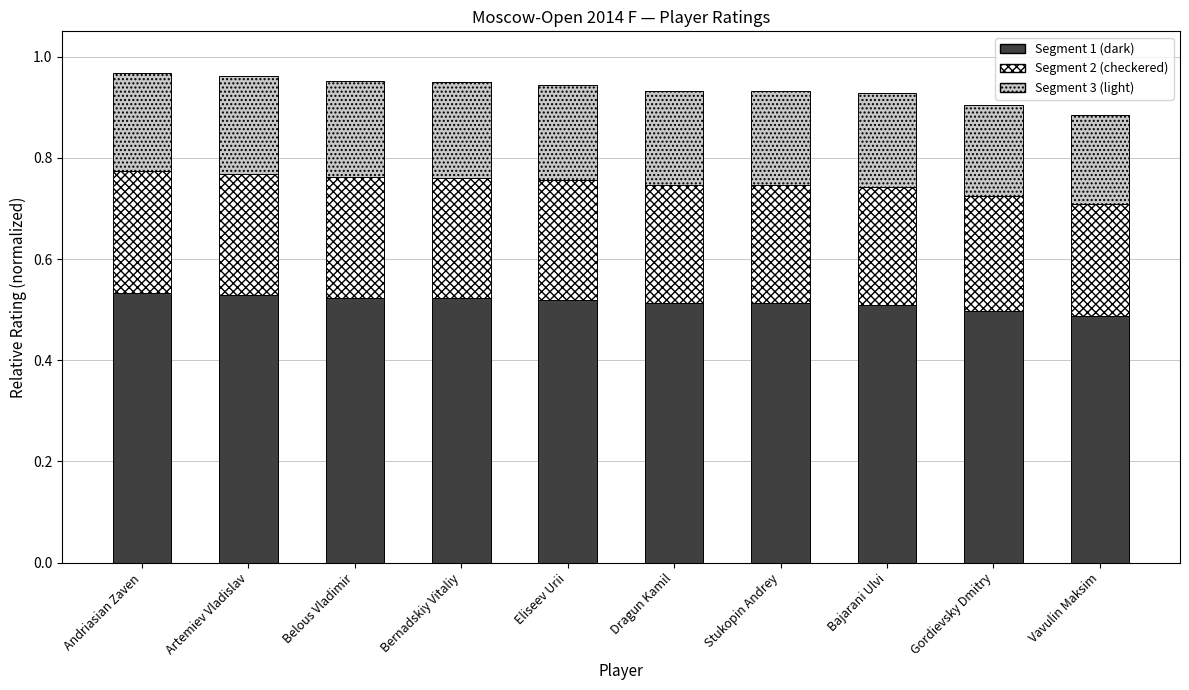

Count the number of categories in the chart.

10